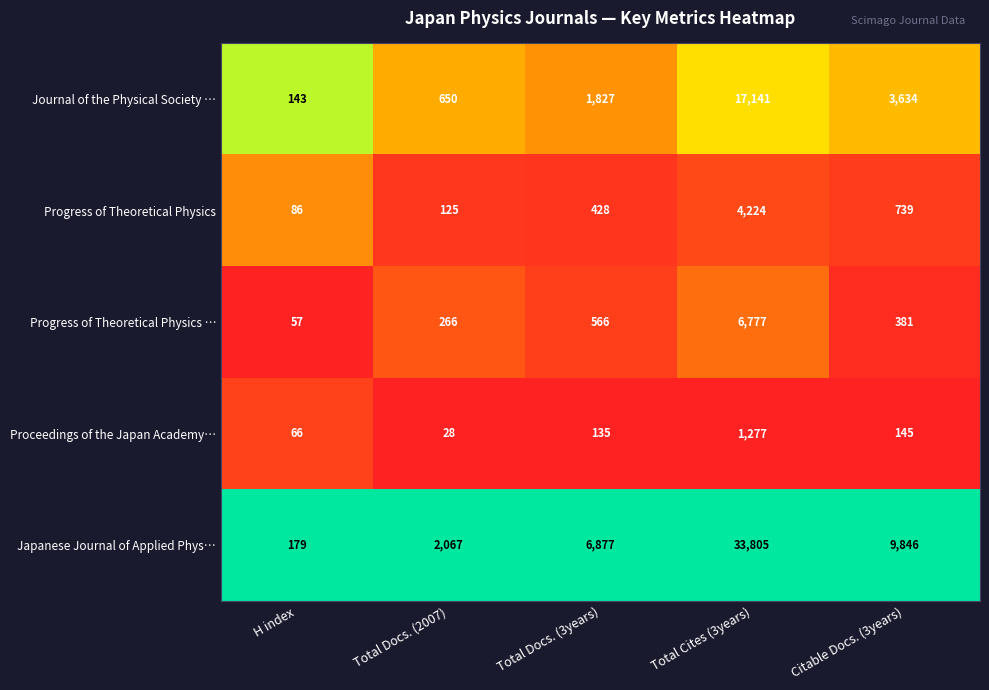

At which label is Journal of the Physical Society … closest to 8642?

Citable Docs. (3years)